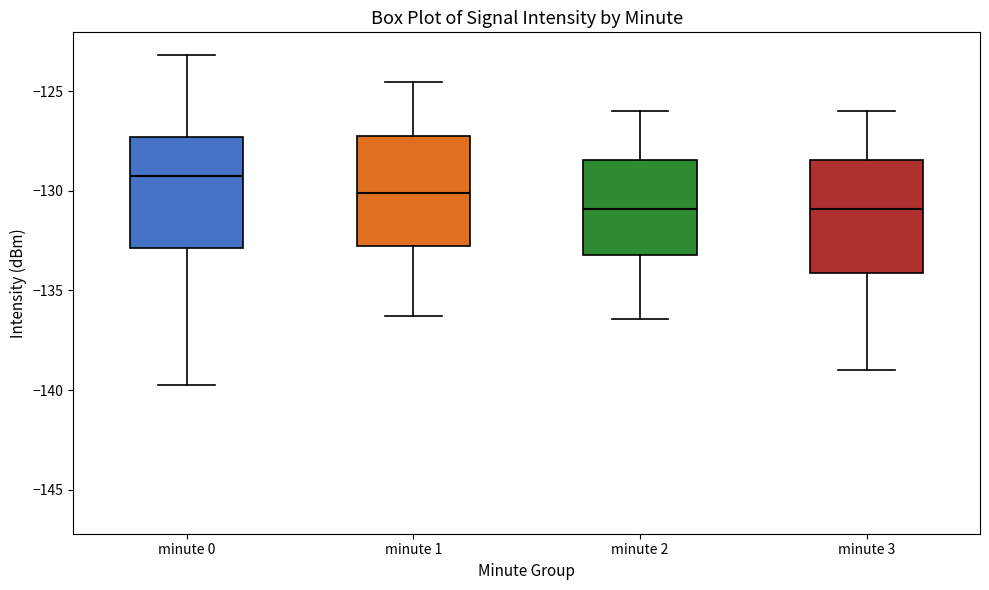

Reading left to right, read every box against the y-axis: the position of its median line, the range the box covers, and the ends of its whiskers. The values are not printed on the chart, so give them approximately, as read against the axis.

minute 0: median -129.5, box -133.0 to -127.5, whiskers -140.0 to -123.0
minute 1: median -130.0, box -132.5 to -127.5, whiskers -136.5 to -124.5
minute 2: median -131.0, box -133.0 to -128.5, whiskers -136.5 to -126.0
minute 3: median -131.0, box -134.0 to -128.5, whiskers -139.0 to -126.0